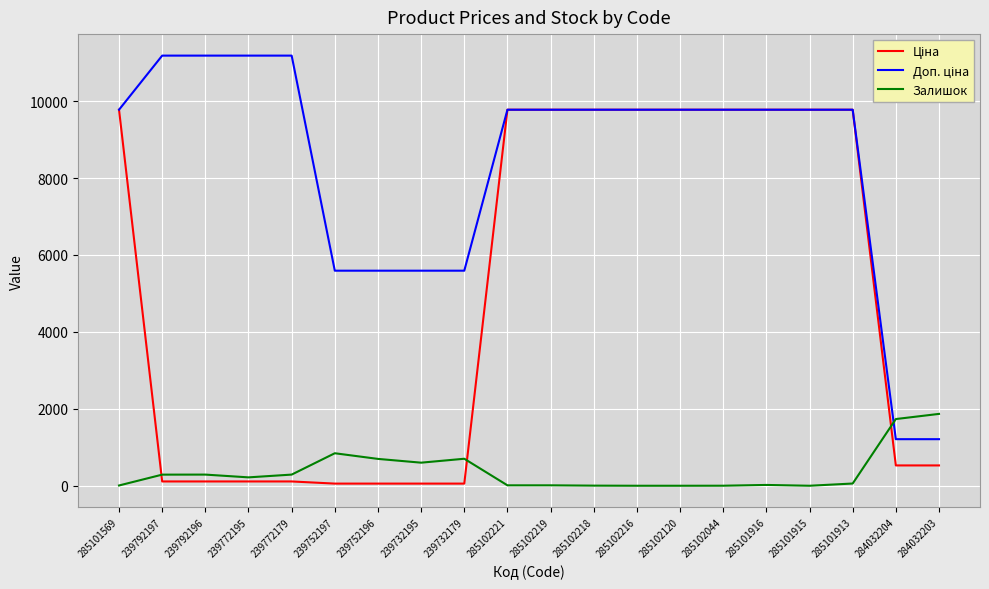

What is the greatest value displayed?

11182.0